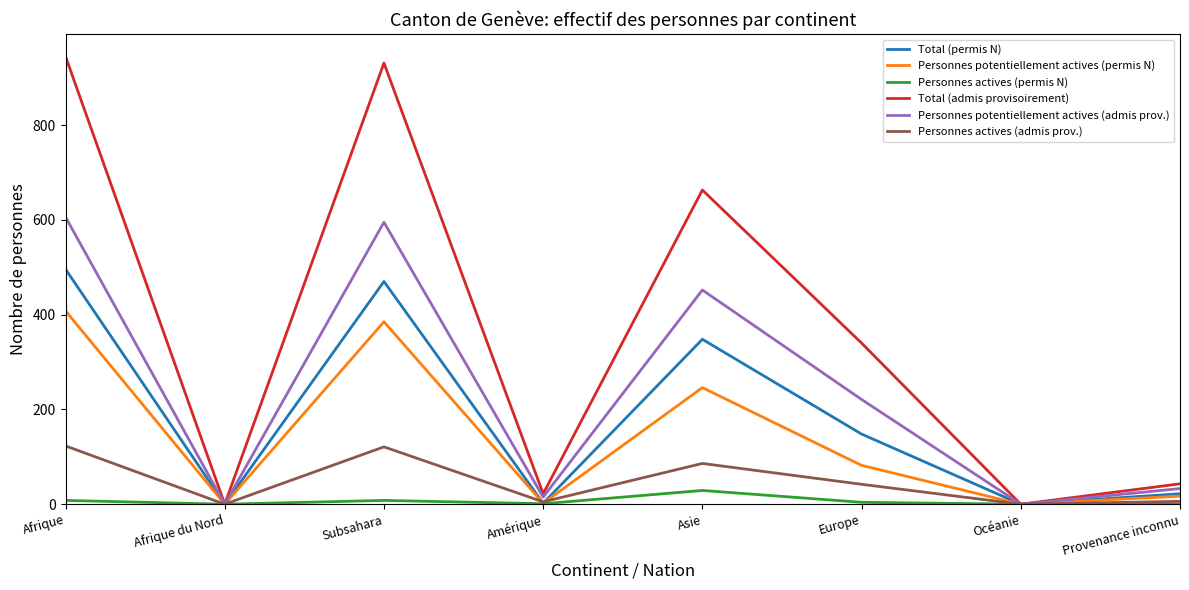

How many values in the Personnes actives (admis prov.) series are below 42?

4